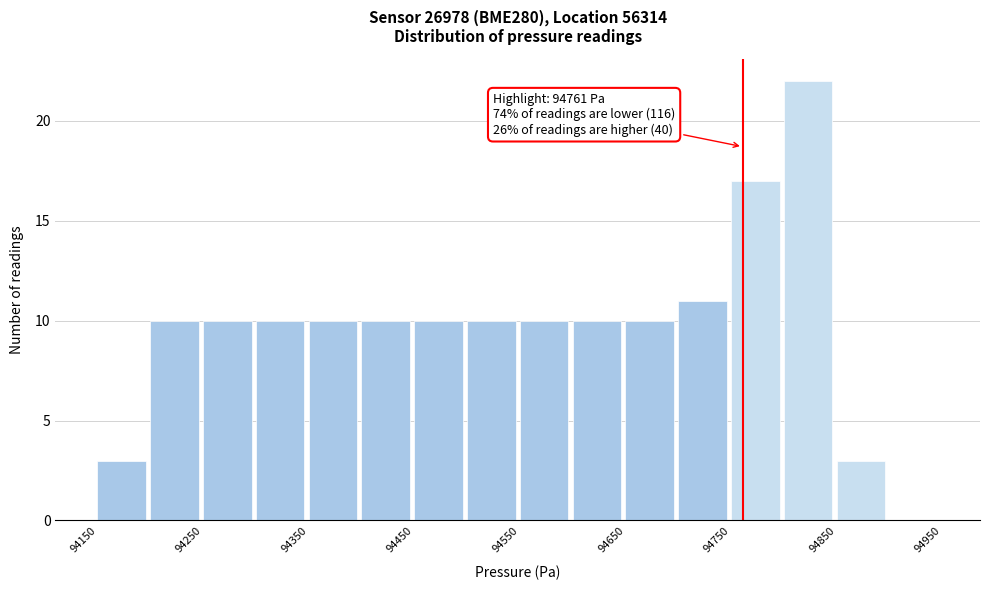

Over which range of the x-axis is the bar tallest?

94800 to 94850